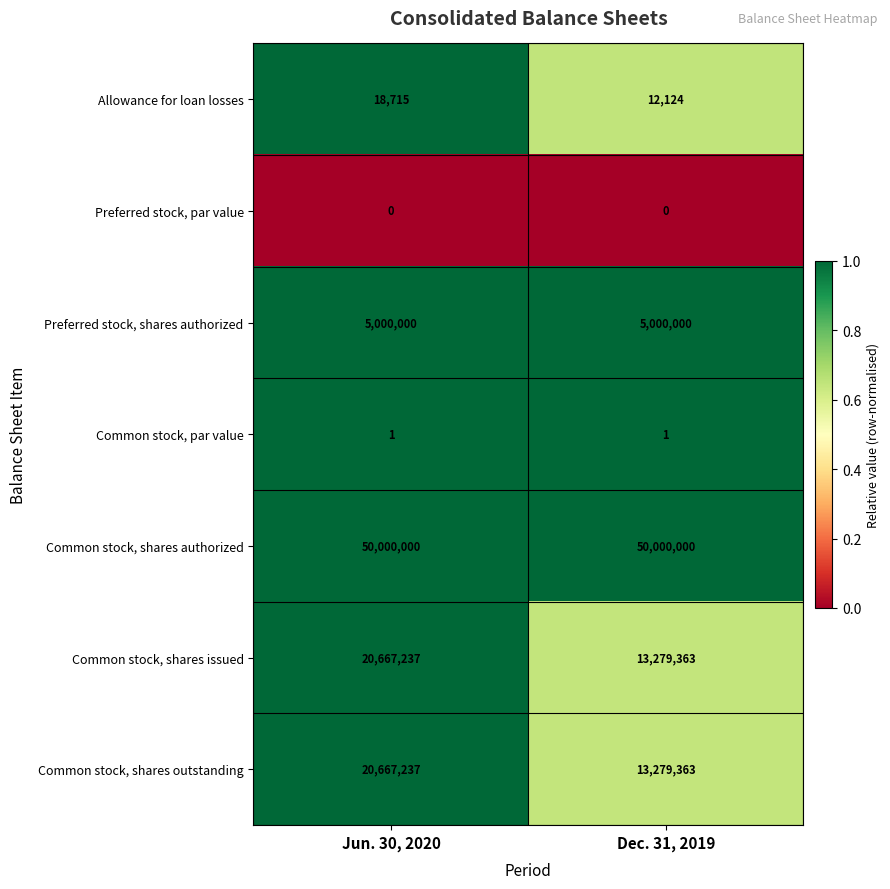

Reading left to right, list all the values displayed in this chart.

Allowance for loan losses: 18715	12124
Preferred stock, par value: 0	0
Preferred stock, shares authorized: 5000000	5000000
Common stock, par value: 1	1
Common stock, shares authorized: 50000000	50000000
Common stock, shares issued: 20667237	13279363
Common stock, shares outstanding: 20667237	13279363